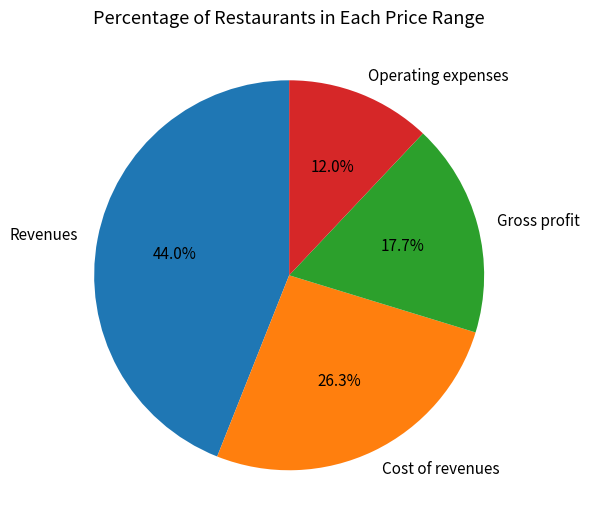

How much of the chart is everything except Operating expenses?

88.0%